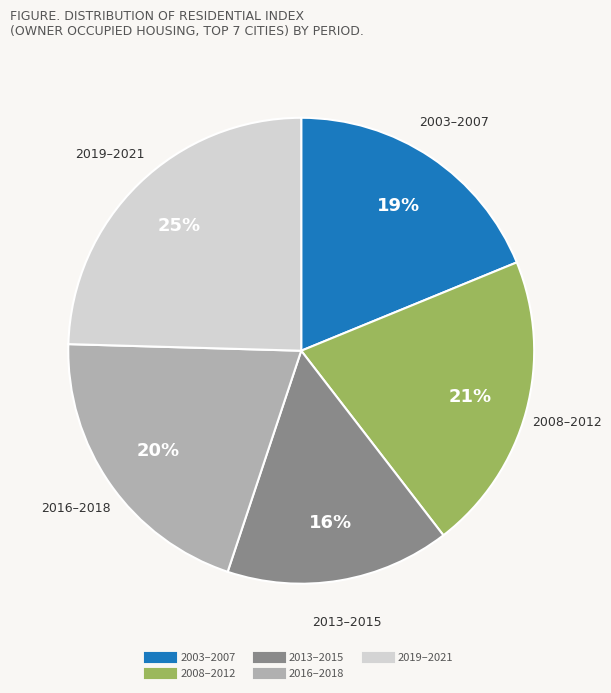

Does any single category account for the majority?

No